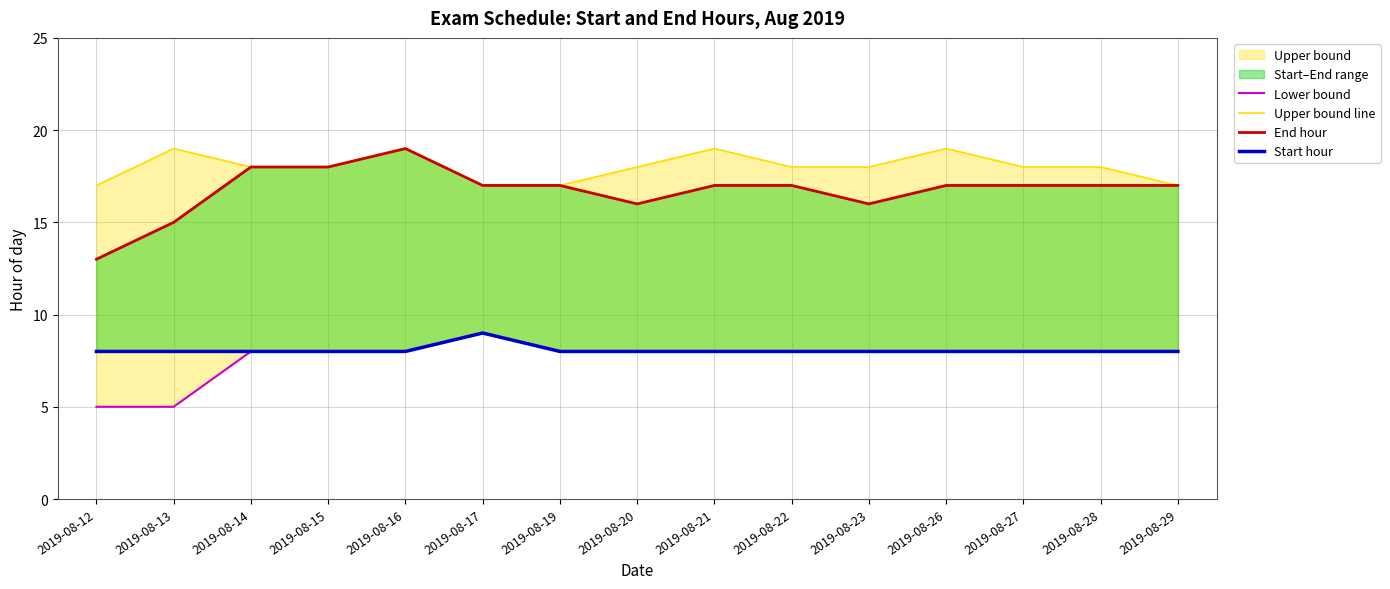

Where does the Lower bound series first go above 8?

2019-08-17